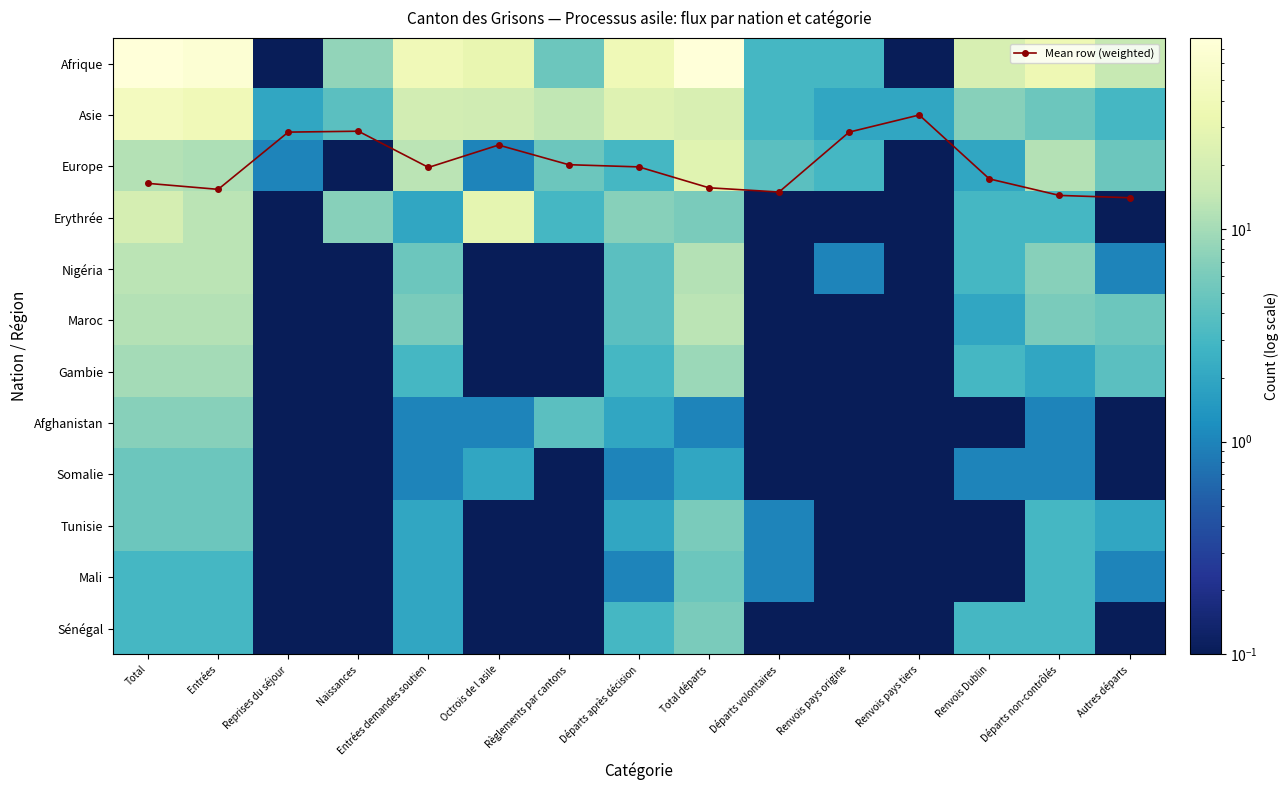

At which category is the sum across all series the highest?

Total